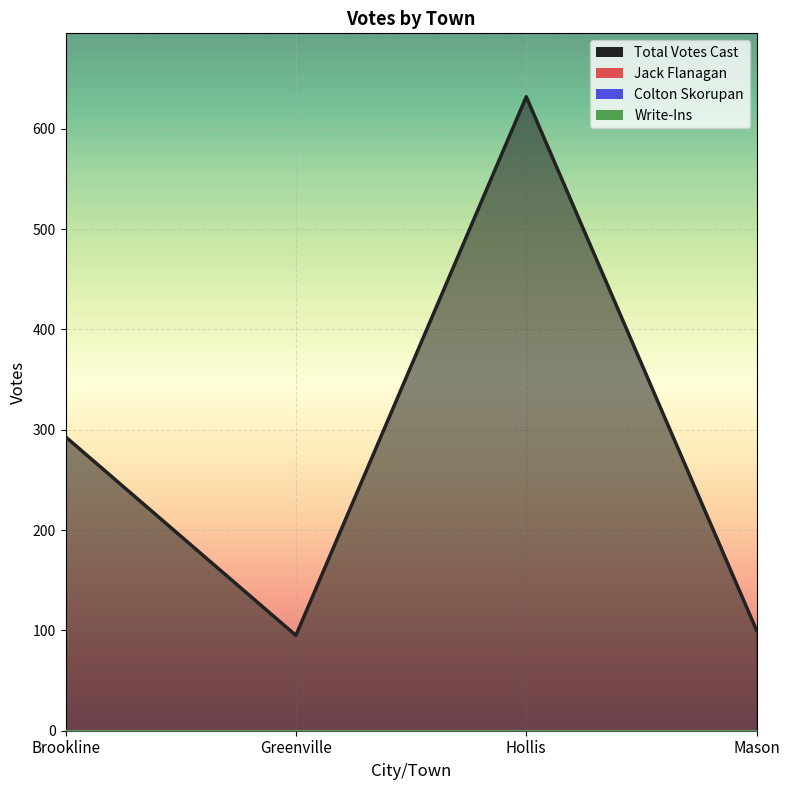

What is the label of the 2nd point from the right?

Hollis